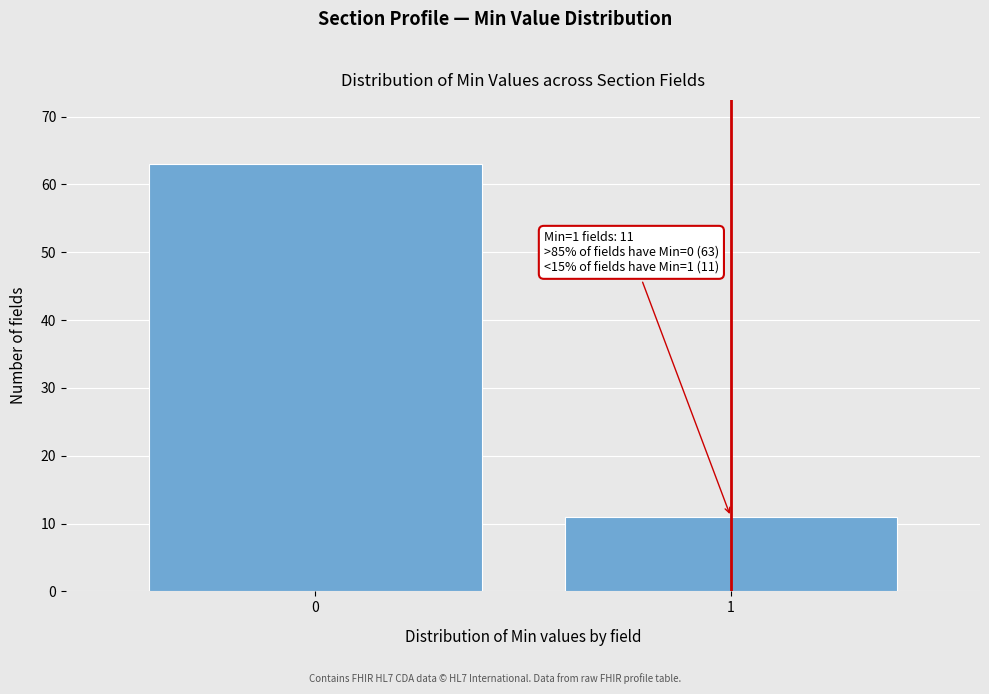

Reading left to right, what are all the values shown in this chart?

63	11